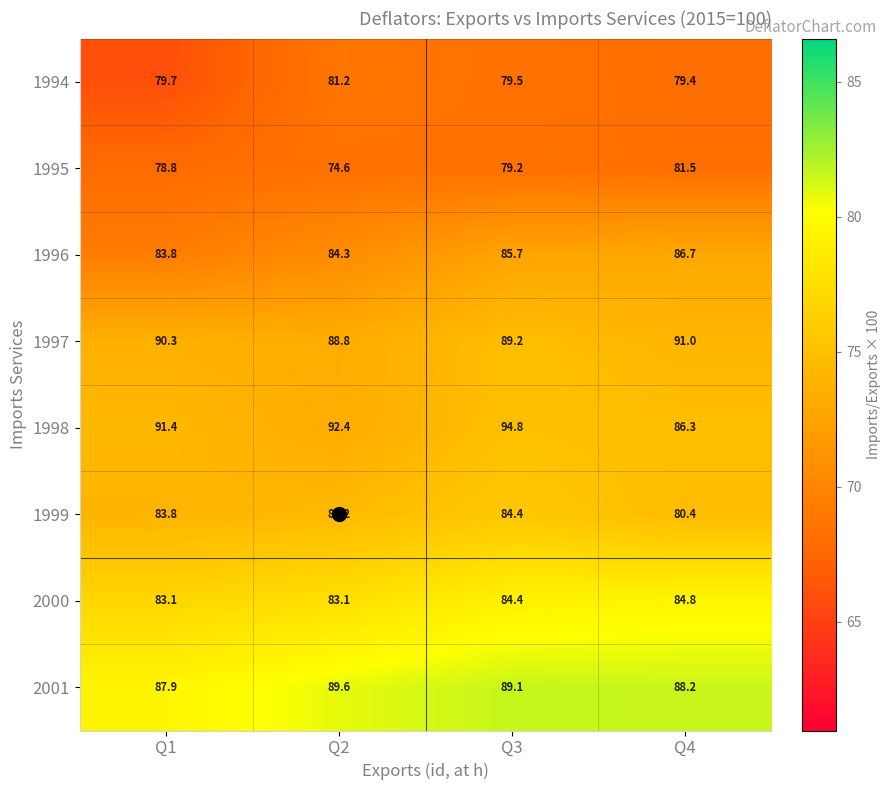

Which series has the widest spread of values?

1998